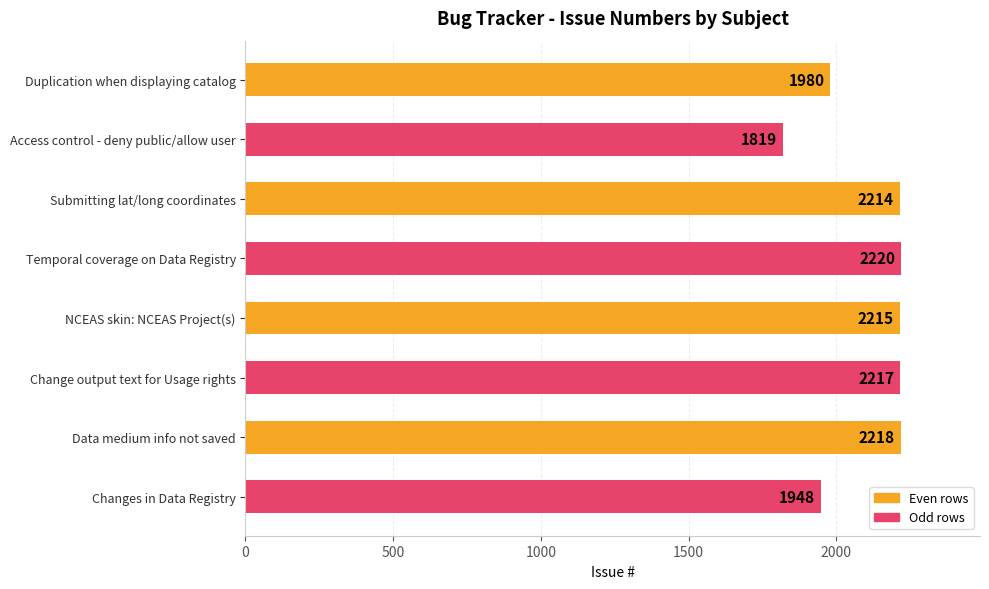

Are the bars grouped side by side (vs. stacked)?

No